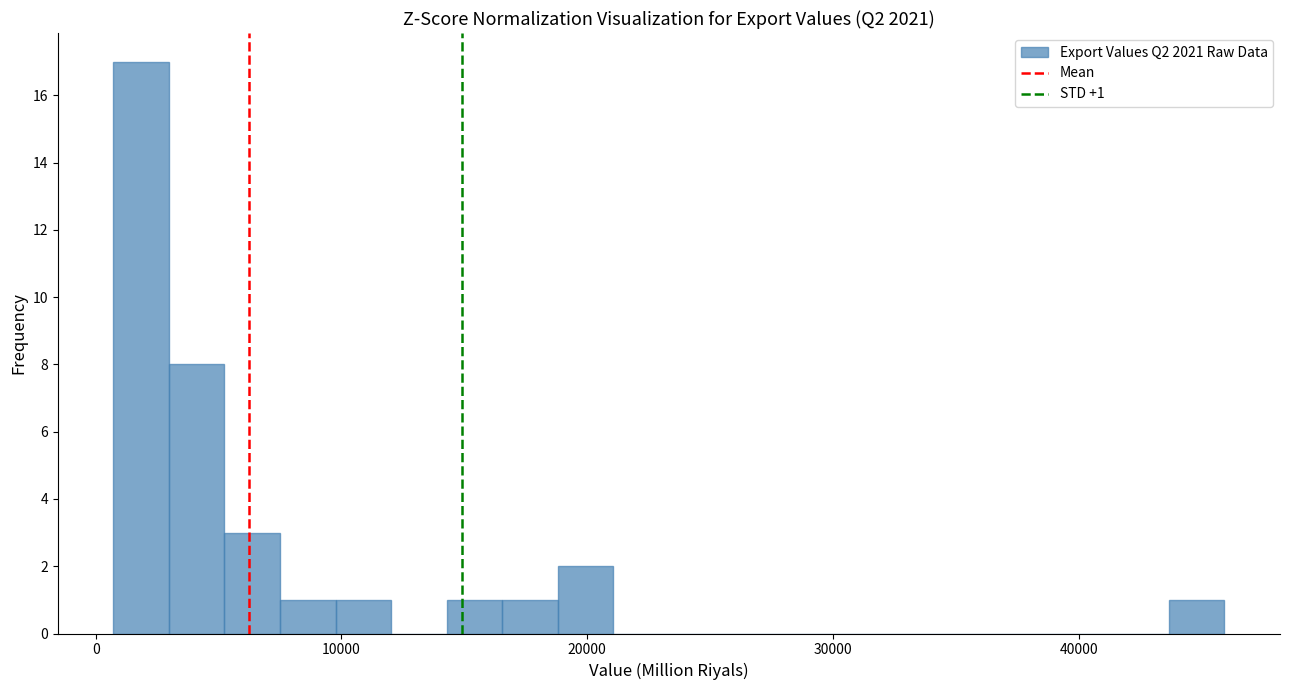

Read against the x-axis, roughly where is the centre of the tallest bar?

2000